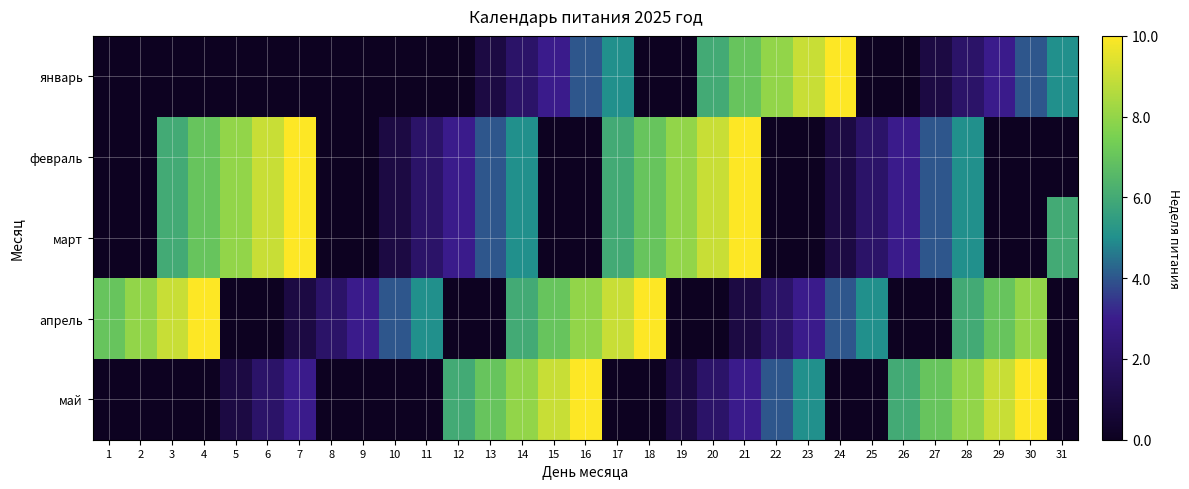

How many distinct data groups are displayed?

5